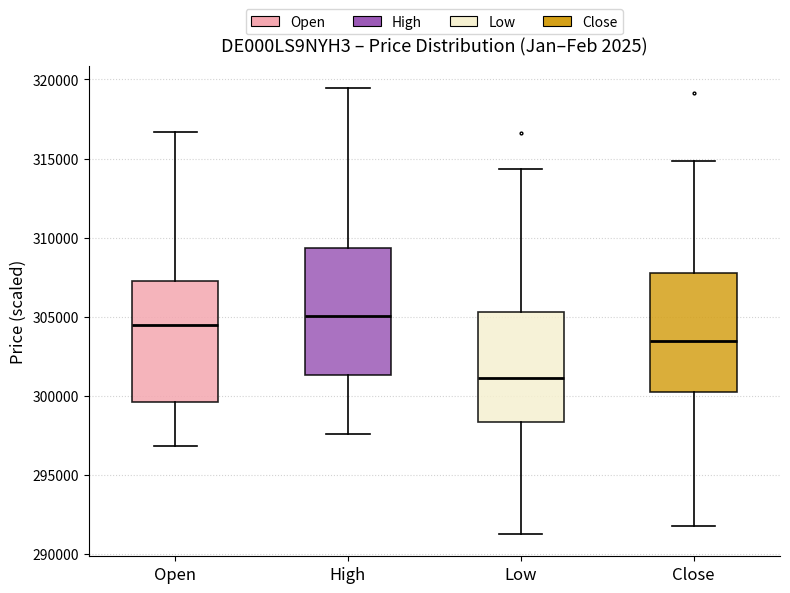

Reading left to right, transcribe this box plot: for each box, give where its median line is, the range the box spans, and where its two whiskers end, as read against the y-axis. The values are not printed on the chart, so give them approximately, as read against the axis.

Open: median 304500, box 299500 to 307000, whiskers 297000 to 316500
High: median 305000, box 301500 to 309500, whiskers 297500 to 319500
Low: median 301000, box 298500 to 305500, whiskers 291500 to 314500
Close: median 303500, box 300500 to 308000, whiskers 292000 to 315000